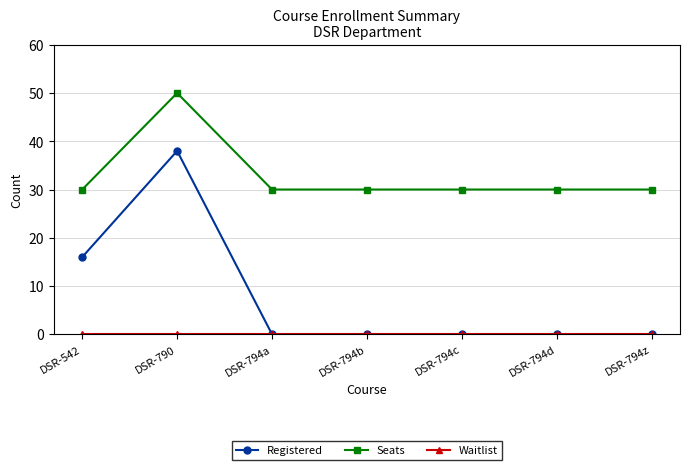

What is the average value of the Seats series?

33